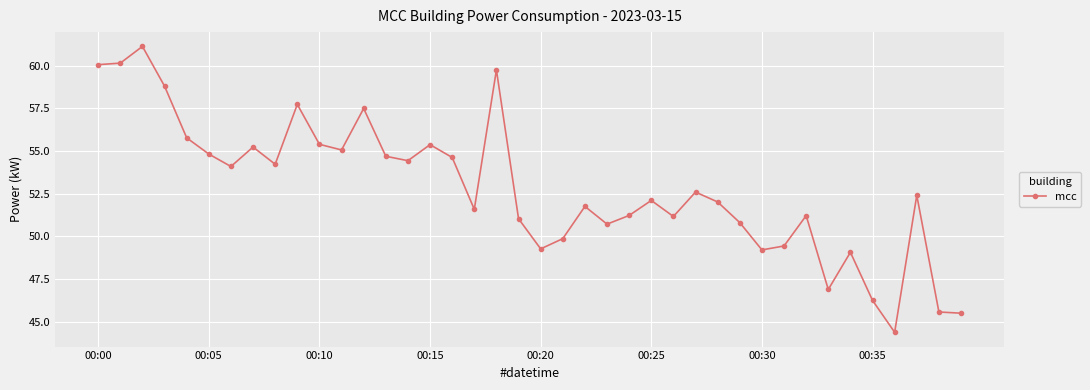

What is the smallest value displayed?

44.4